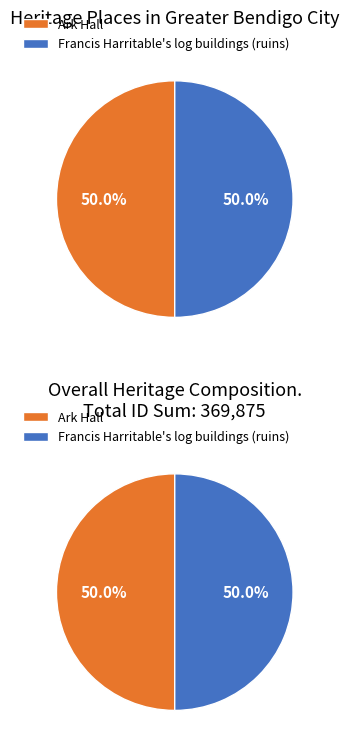

To the nearest percent, what portion does Francis Harritable's log buildings (ruins) represent?

50%